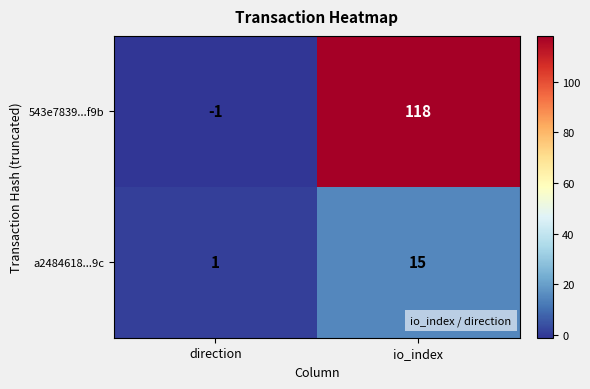

How many data points in 543e7839...f9b are less than 118?

1